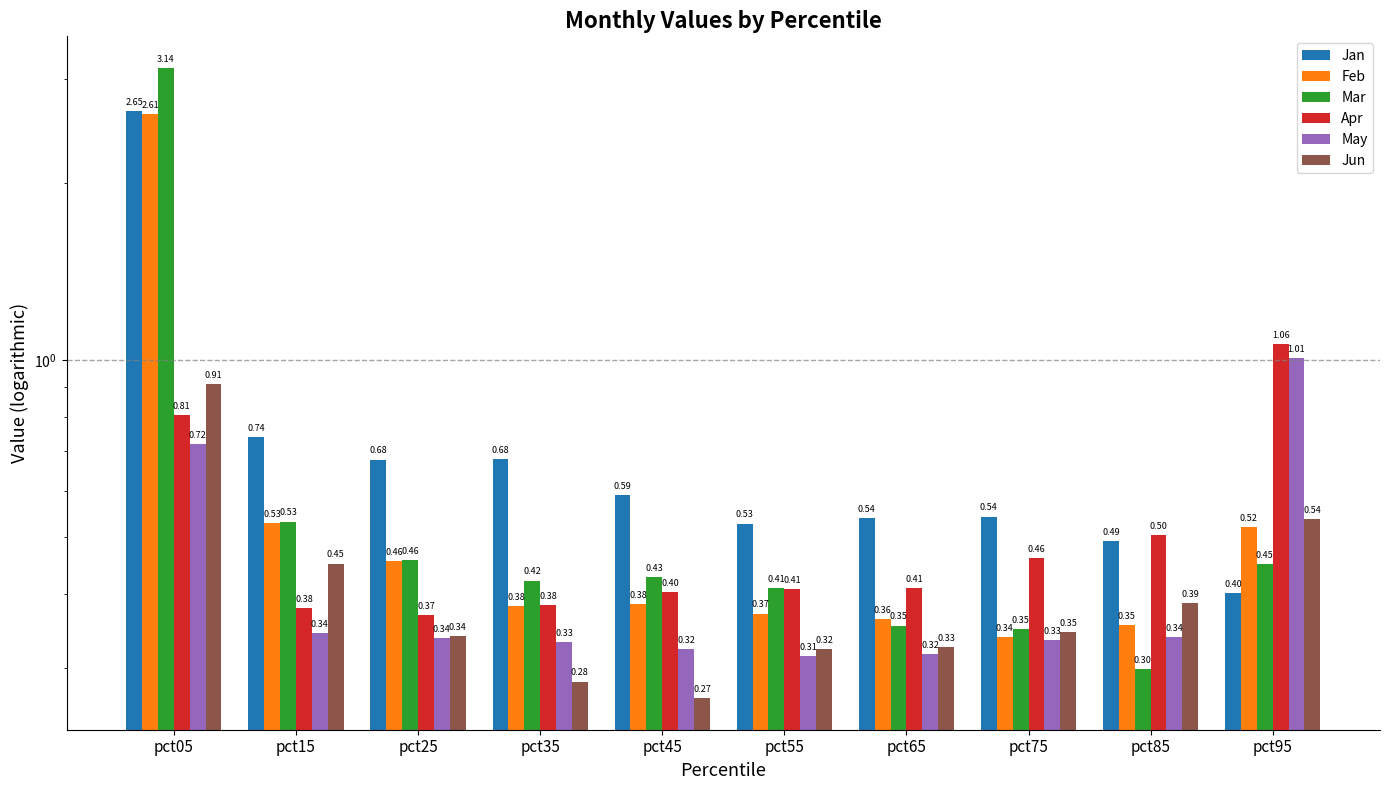

Reading left to right, extract all data points from this chart.

Jan: pct05=2.6	pct15=0.7	pct25=0.7	pct35=0.7	pct45=0.6	pct55=0.5	pct65=0.5	pct75=0.5	pct85=0.5	pct95=0.4
Feb: pct05=2.6	pct15=0.5	pct25=0.5	pct35=0.4	pct45=0.4	pct55=0.4	pct65=0.4	pct75=0.3	pct85=0.4	pct95=0.5
Mar: pct05=3.1	pct15=0.5	pct25=0.5	pct35=0.4	pct45=0.4	pct55=0.4	pct65=0.4	pct75=0.3	pct85=0.3	pct95=0.5
Apr: pct05=0.8	pct15=0.4	pct25=0.4	pct35=0.4	pct45=0.4	pct55=0.4	pct65=0.4	pct75=0.5	pct85=0.5	pct95=1.1
May: pct05=0.7	pct15=0.3	pct25=0.3	pct35=0.3	pct45=0.3	pct55=0.3	pct65=0.3	pct75=0.3	pct85=0.3	pct95=1.0
Jun: pct05=0.9	pct15=0.5	pct25=0.3	pct35=0.3	pct45=0.3	pct55=0.3	pct65=0.3	pct75=0.3	pct85=0.4	pct95=0.5